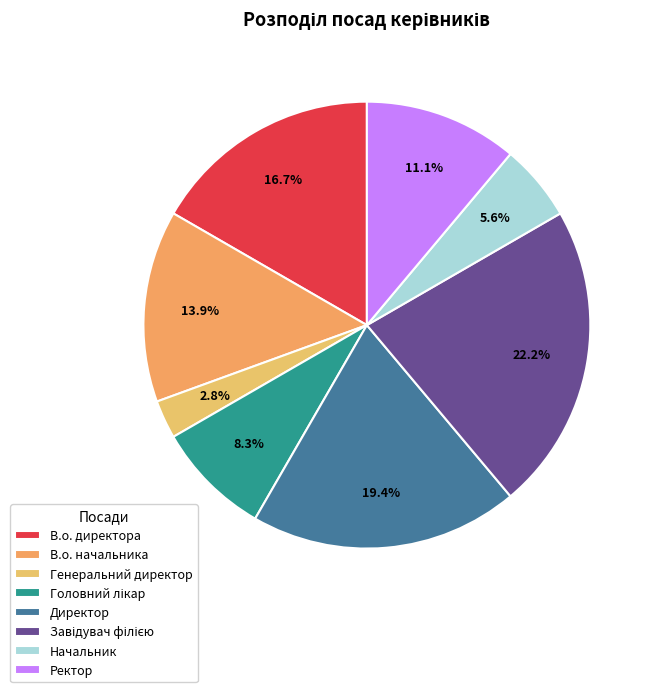

To the nearest percent, what percentage of the pie is Ректор?

11%